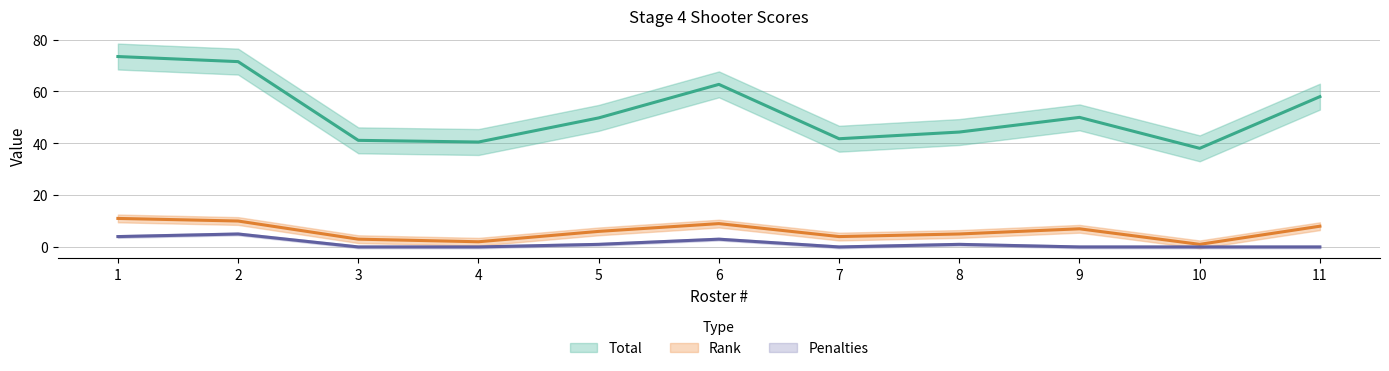

What is the maximum value for Penalties?

5.0